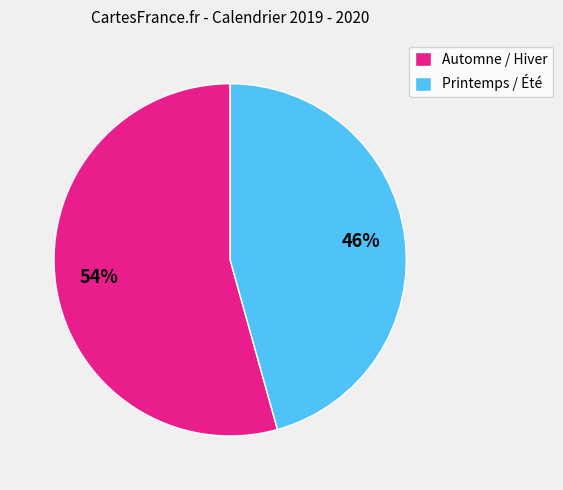

Between Automne / Hiver and Printemps / Été, which is larger?

Automne / Hiver